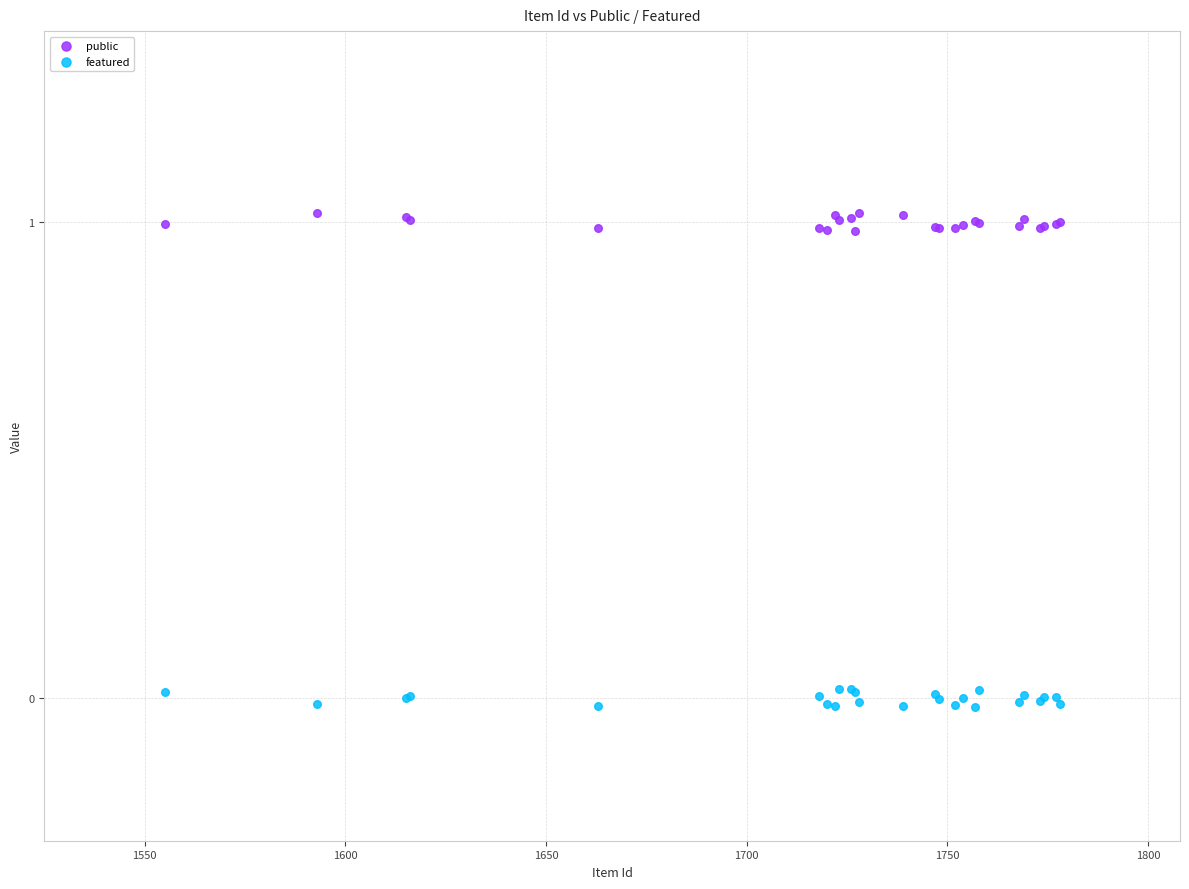

Which series contains the lowest Y value?

featured